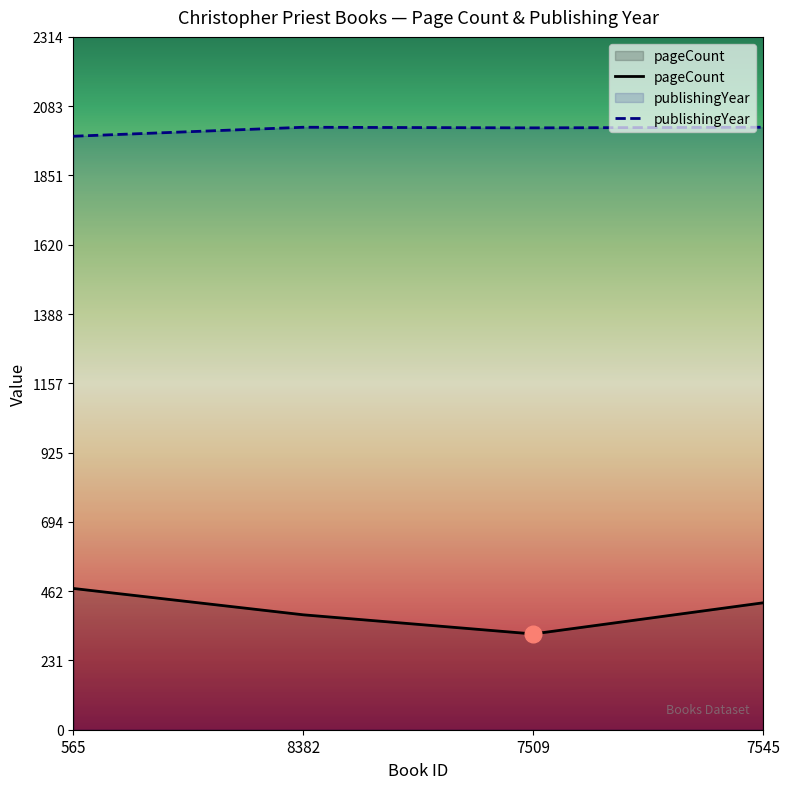

Reading left to right, transcribe all the data shown in this chart.

pageCount: 472	384	320	424
publishingYear: 1983	2013	2011	2013